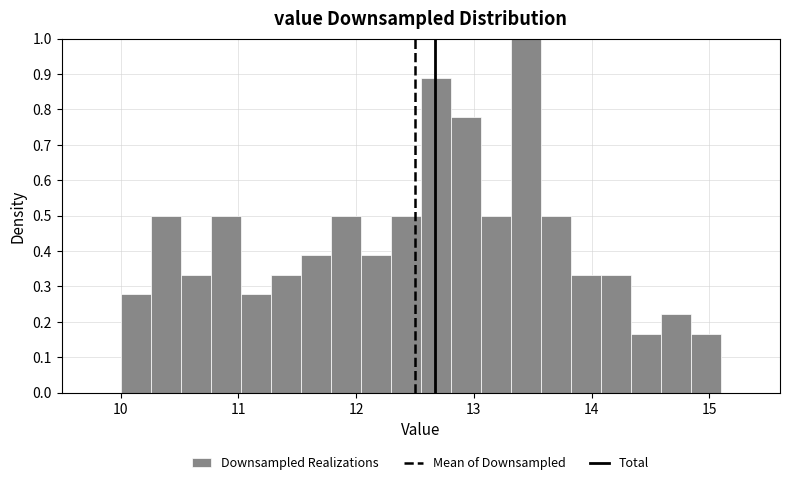

Around what value on the x-axis is the tallest bar? Give the approximate position of its centre, as read against the axis.

13.4